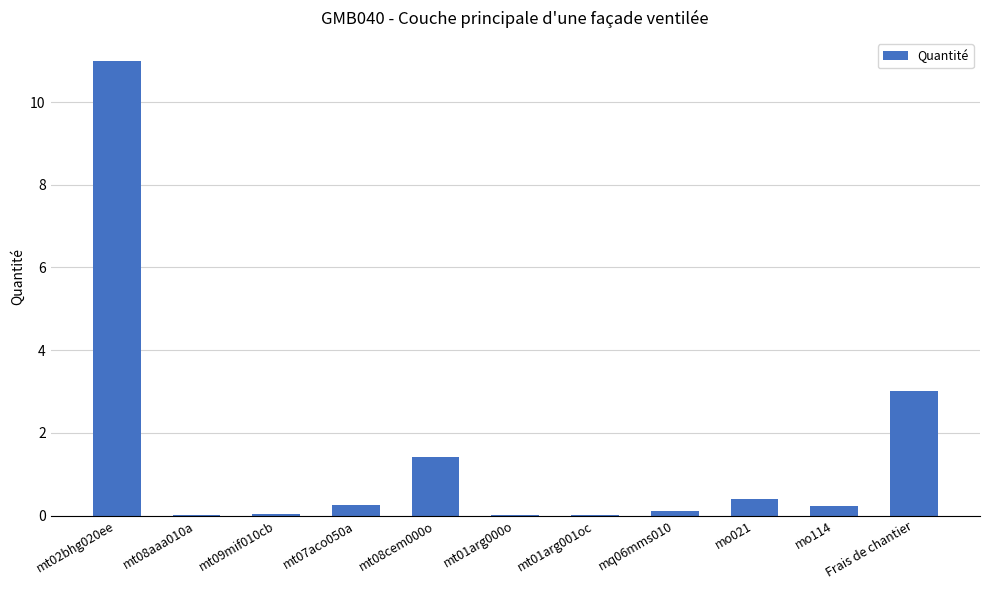

The value at mt08aaa010a is 0.0. True or false?

True